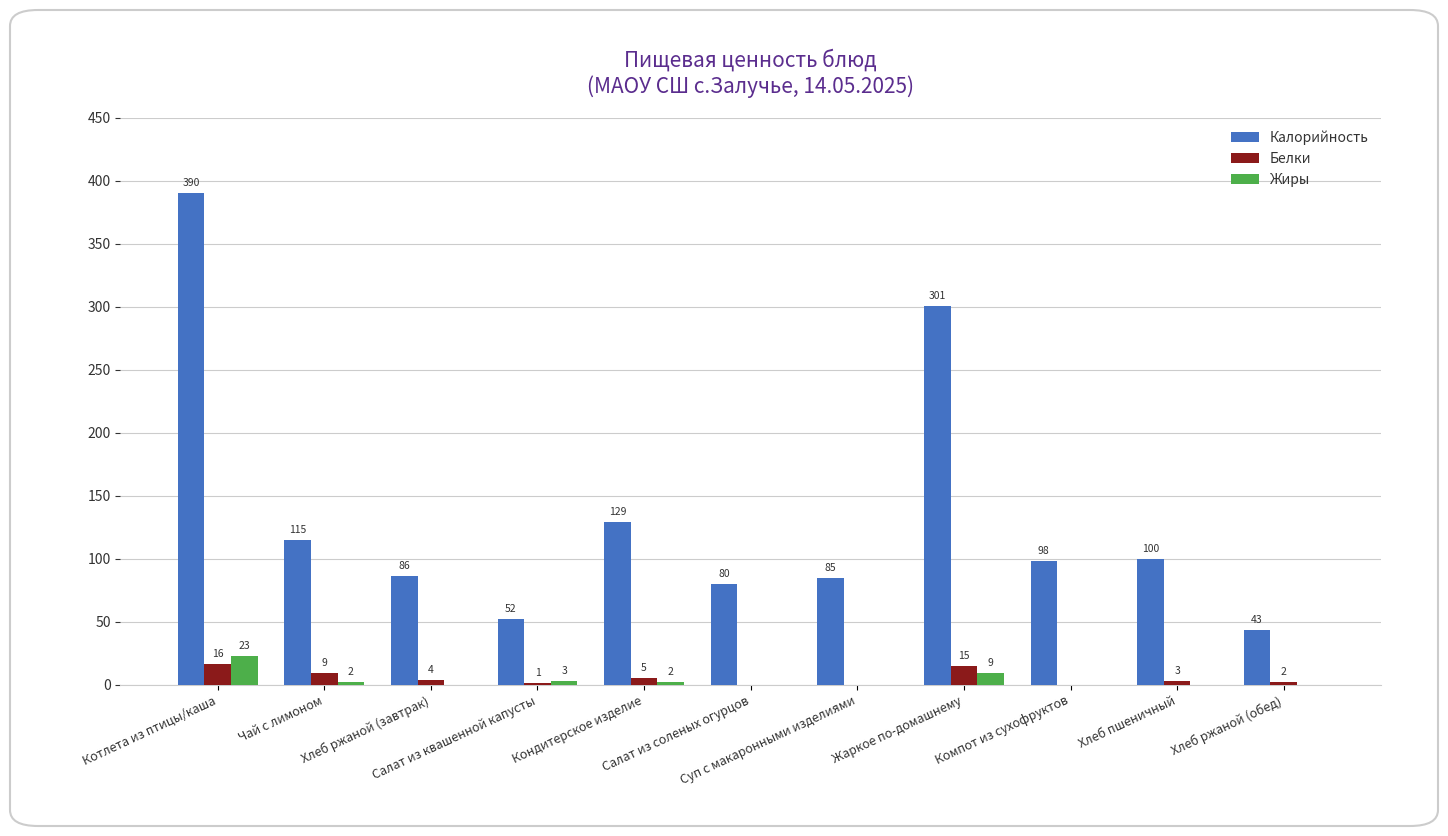

What is the maximum value for Белки?

16